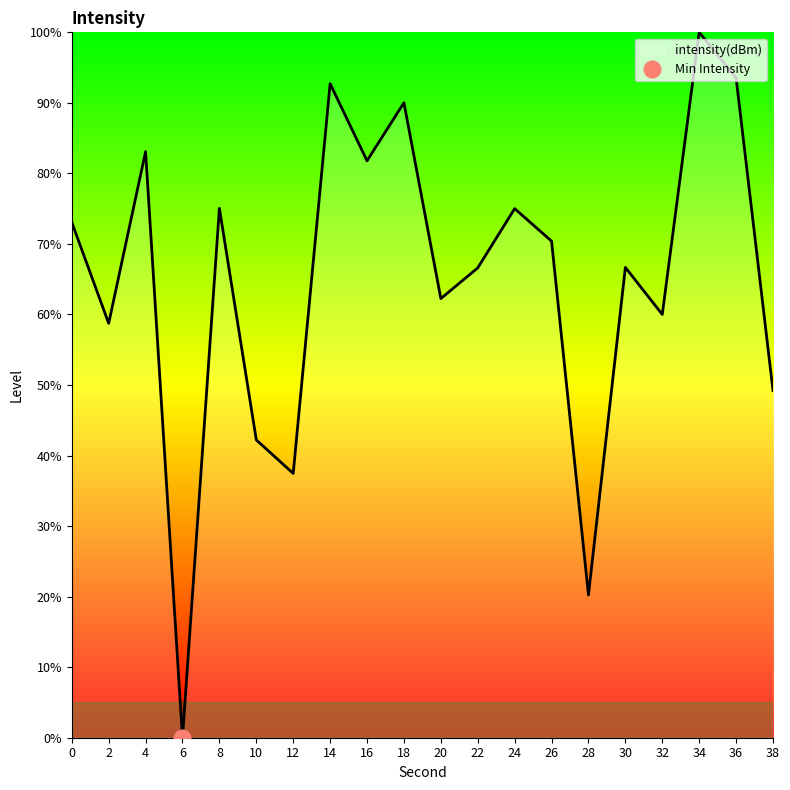

How many interior local valleys (lower than both neighbors) does the data have?

7